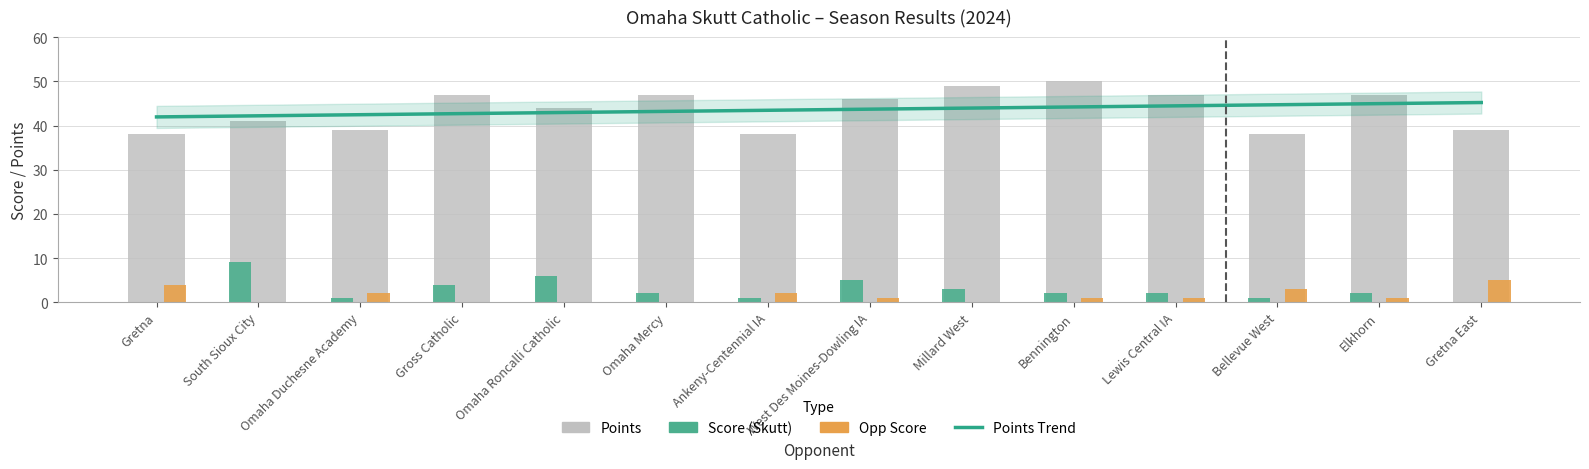

How many values in the score series exceed 2?

5